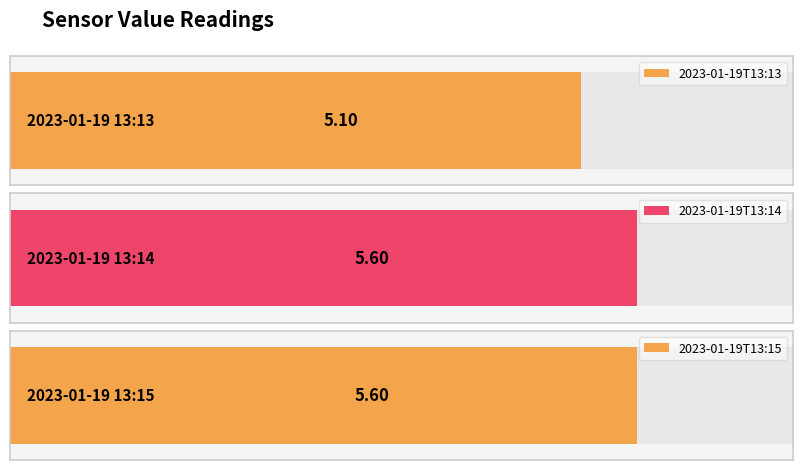

Which category has the highest value across all series?

2023-01-19T13:14